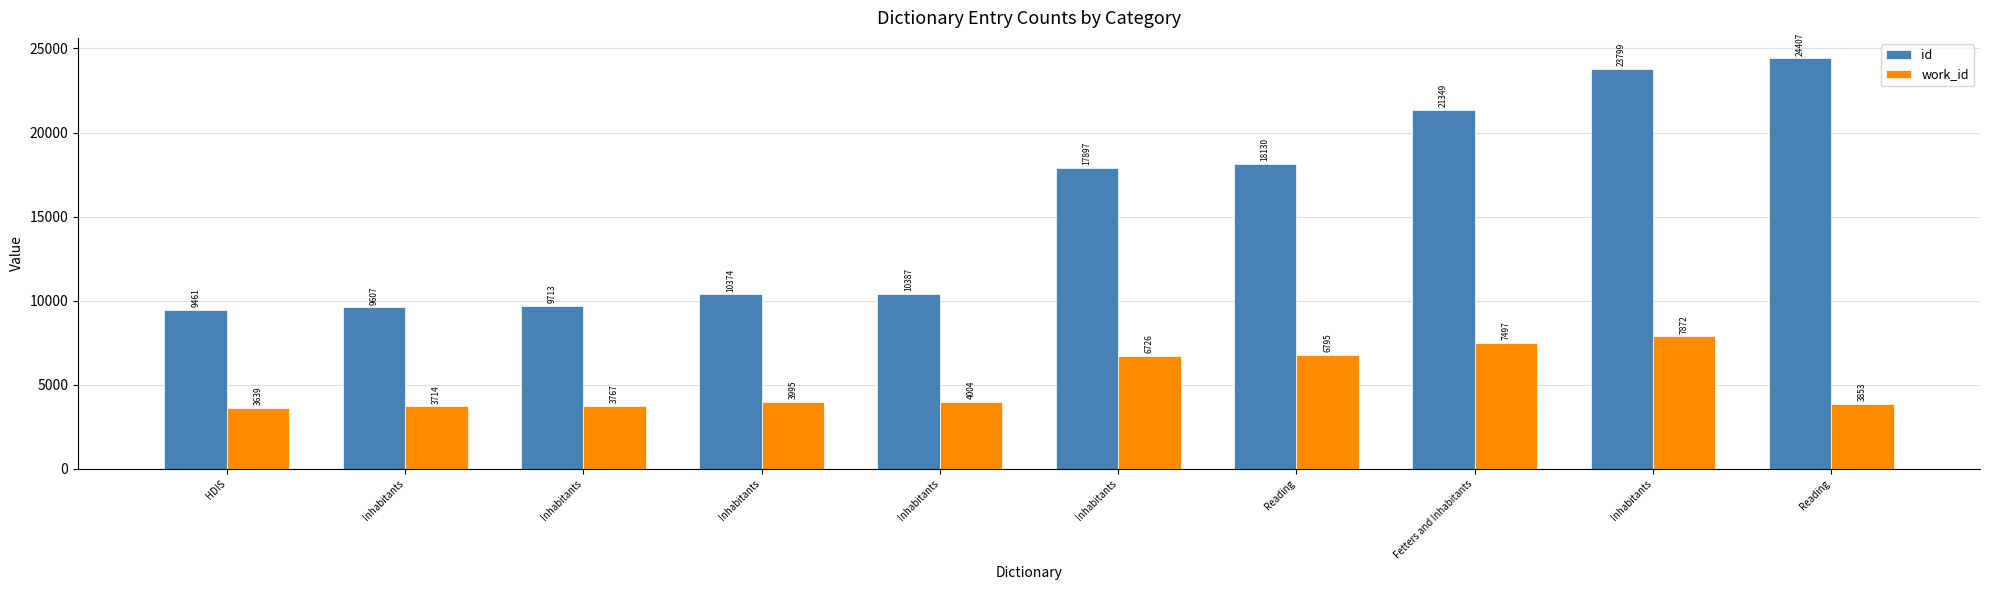

How many values in the work_id series are below 4004?

5